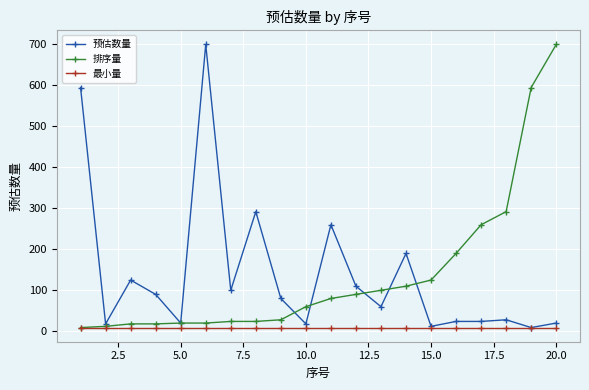

What is the maximum value shown in the chart?

700